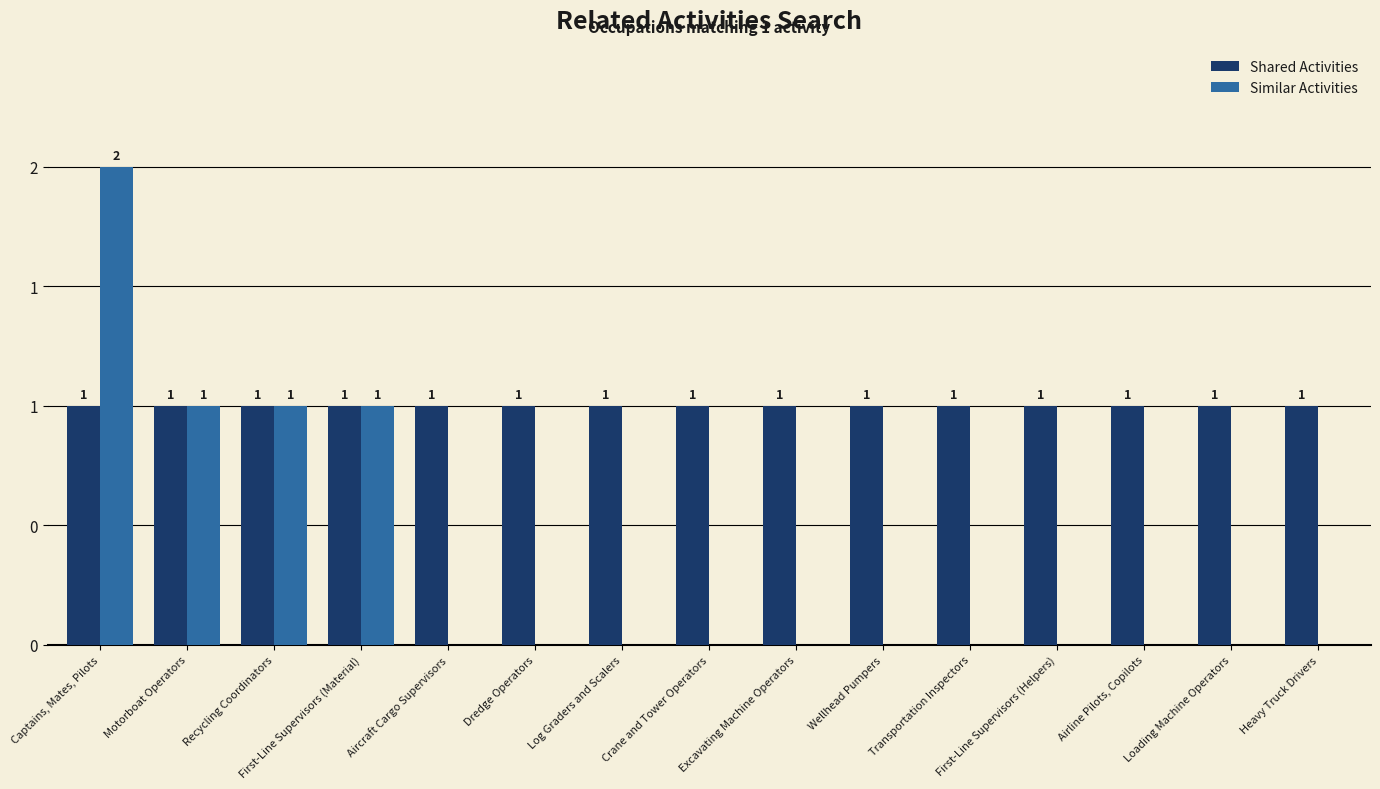

What are all the series names shown in the legend?

Shared Activities, Similar Activities